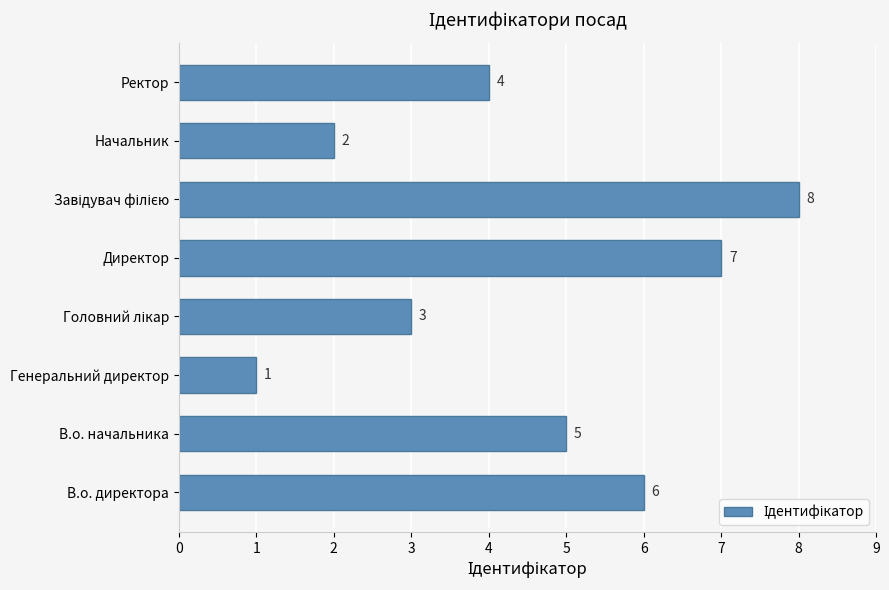

Count the values in the range 3 to 7.

5